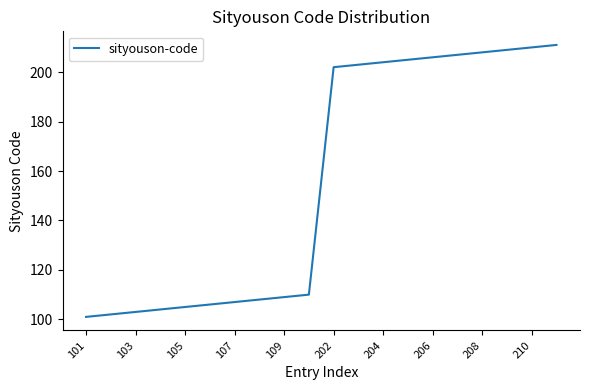

What is the difference between the maximum and minimum values?

110